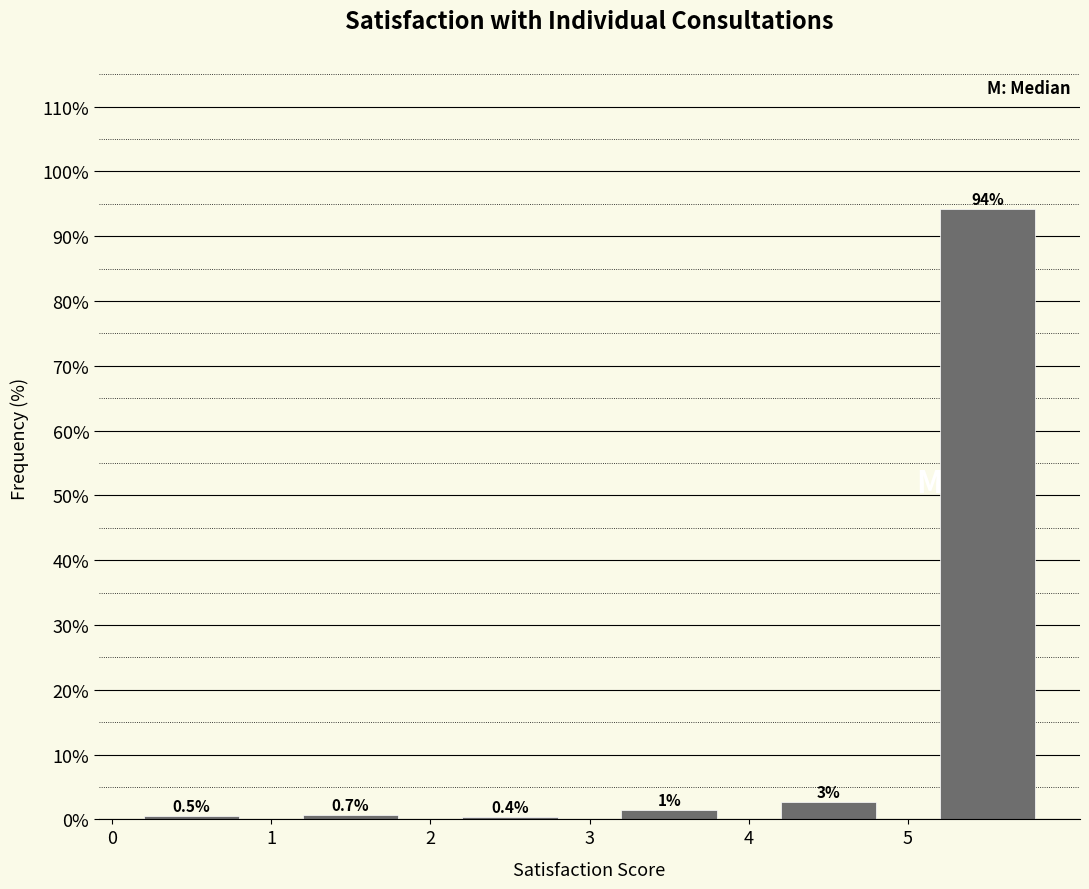

Which range on the x-axis has the tallest bar?

5 to 6